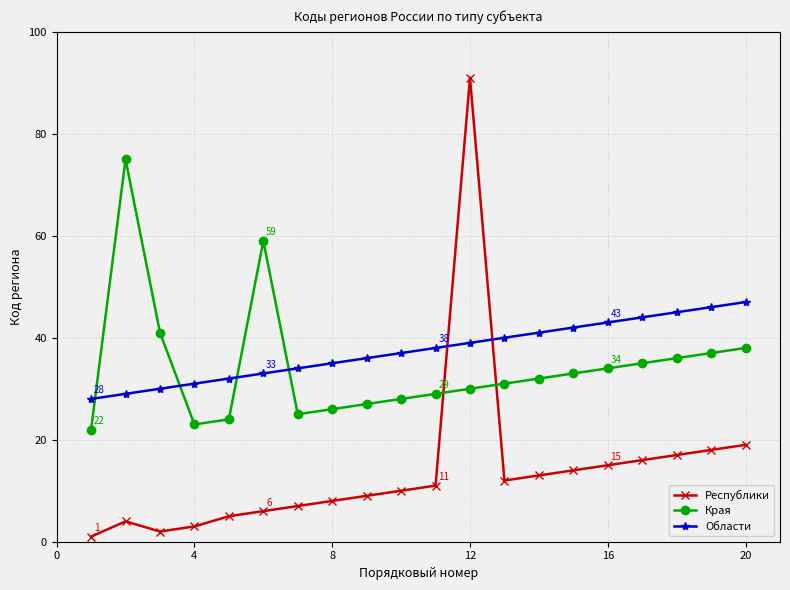

Which series has the largest total across all categories?

Области